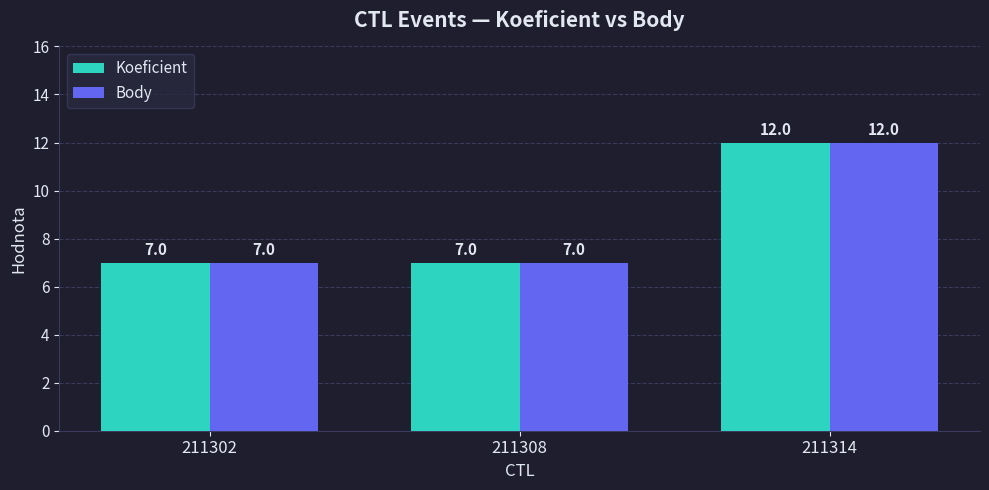

Is it true that Koeficient equals 7 at 211302?

True